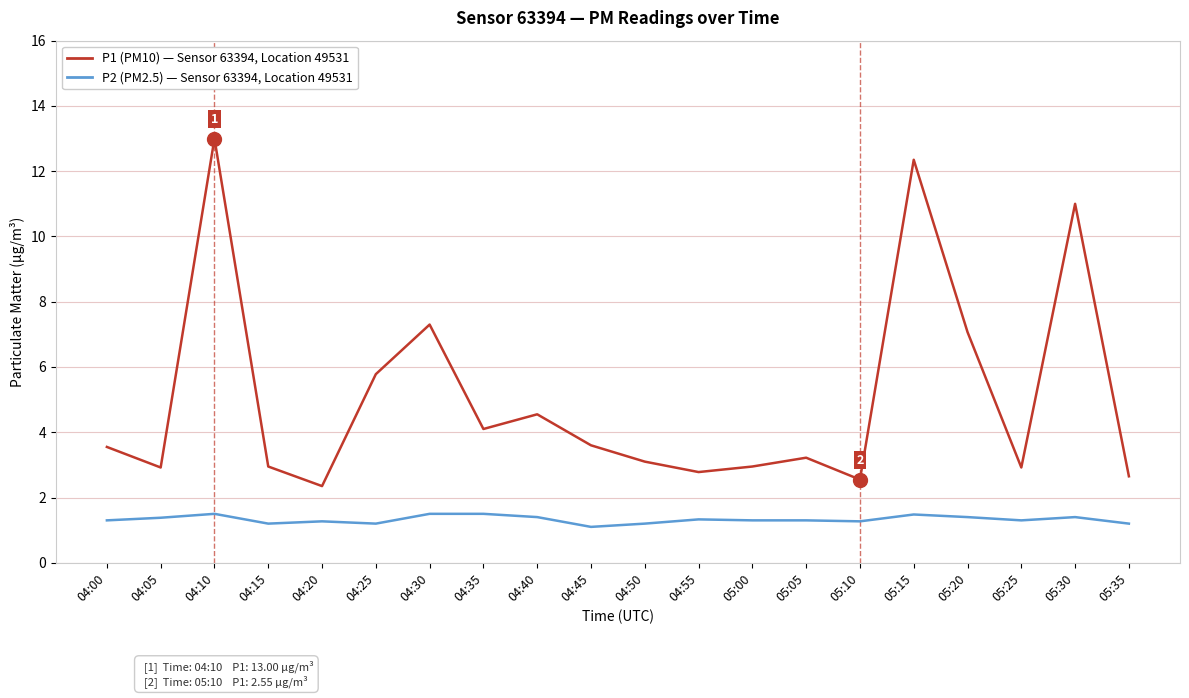

Which category has the highest value across all series?

04:10